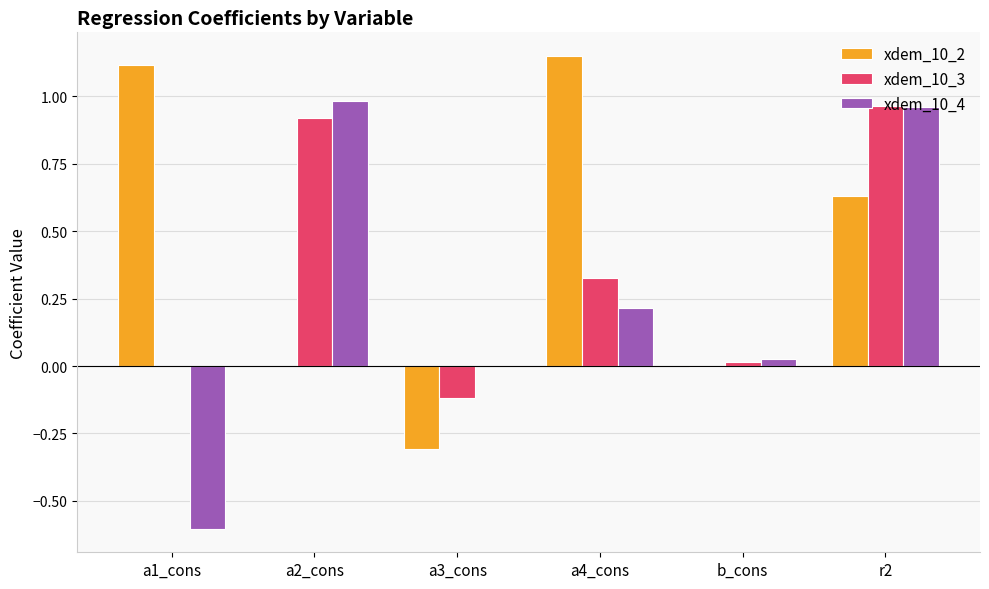

How many categories are shown in the chart?

6